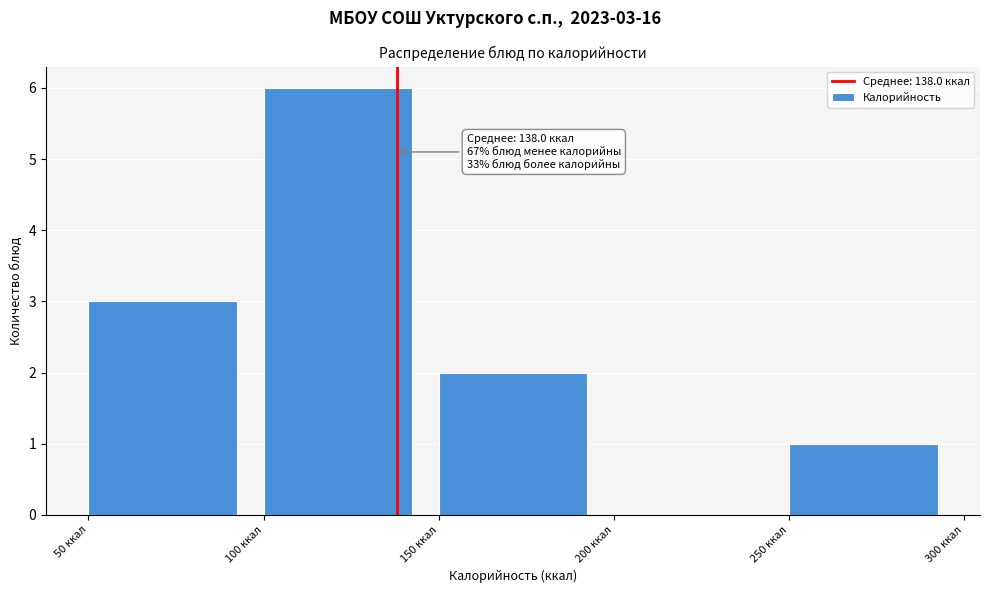

Over which range of the x-axis is the bar tallest?

100 to 150